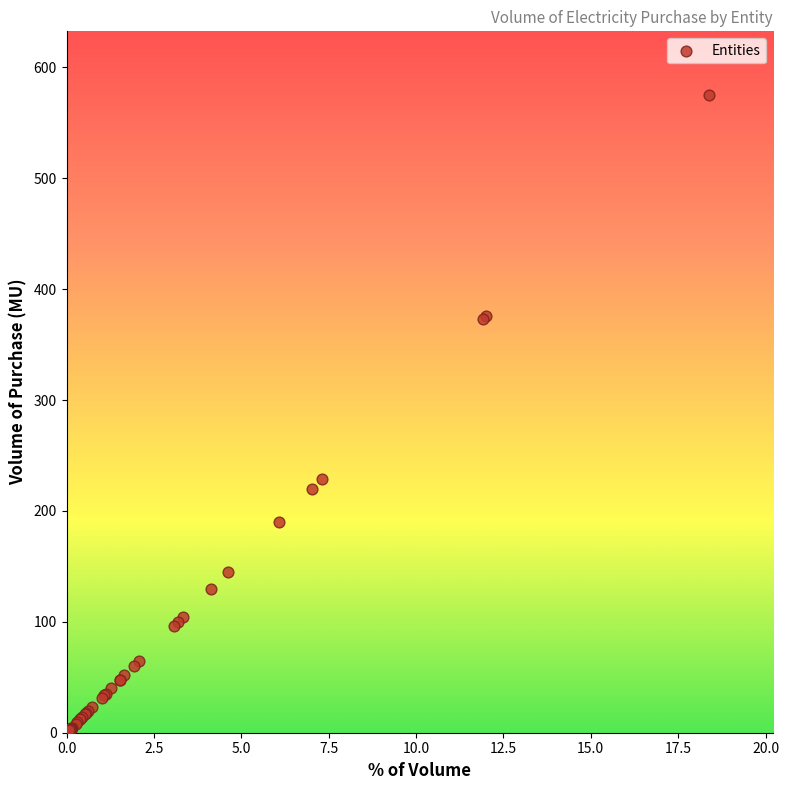

What Y value in the scatter plot is closest to 288?

228.9